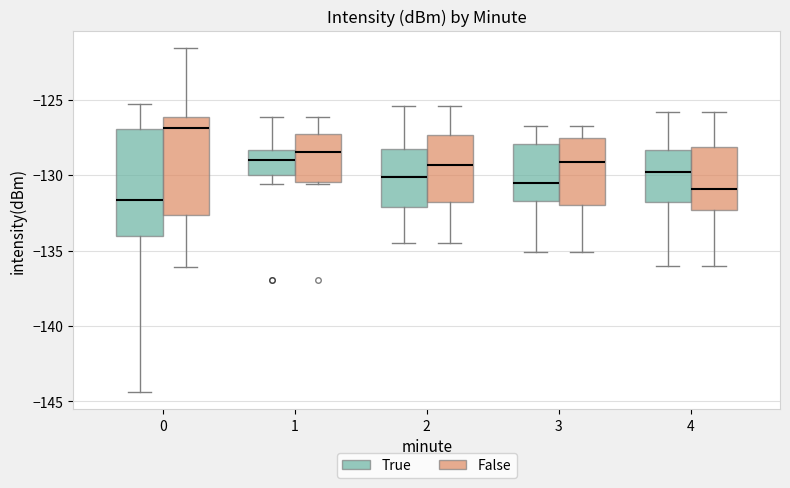

Reading left to right, read every box against the y-axis: the position of its median line, the range the box covers, and the ends of its whiskers. The values are not printed on the chart, so give them approximately, as read against the axis.

0 (True): median -131.5, box -134.0 to -127.0, whiskers -144.5 to -125.0
0 (False): median -127.0, box -132.5 to -126.0, whiskers -136.0 to -121.5
1 (True): median -129.0, box -130.0 to -128.5, whiskers -130.5 to -126.0
1 (False): median -128.5, box -130.5 to -127.0, whiskers -130.5 to -126.0
2 (True): median -130.0, box -132.0 to -128.0, whiskers -134.5 to -125.5
2 (False): median -129.5, box -132.0 to -127.5, whiskers -134.5 to -125.5
3 (True): median -130.5, box -131.5 to -128.0, whiskers -135.0 to -126.5
3 (False): median -129.0, box -132.0 to -127.5, whiskers -135.0 to -126.5
4 (True): median -130.0, box -131.5 to -128.5, whiskers -136.0 to -126.0
4 (False): median -131.0, box -132.5 to -128.0, whiskers -136.0 to -126.0